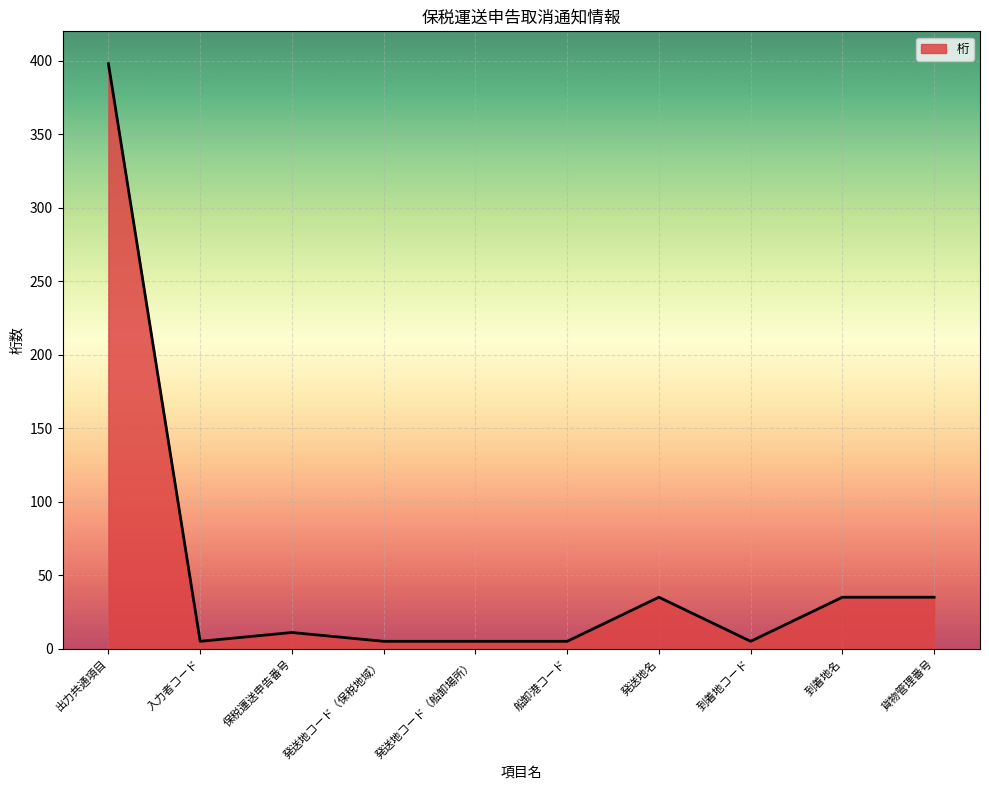

How many categories are shown in the chart?

10